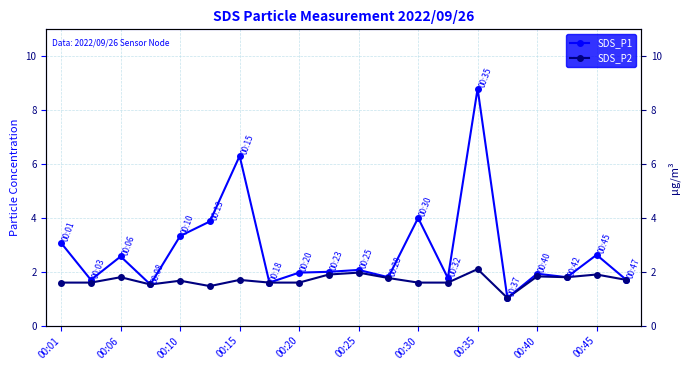

At which label does SDS_P1 first exceed 2?

00:01